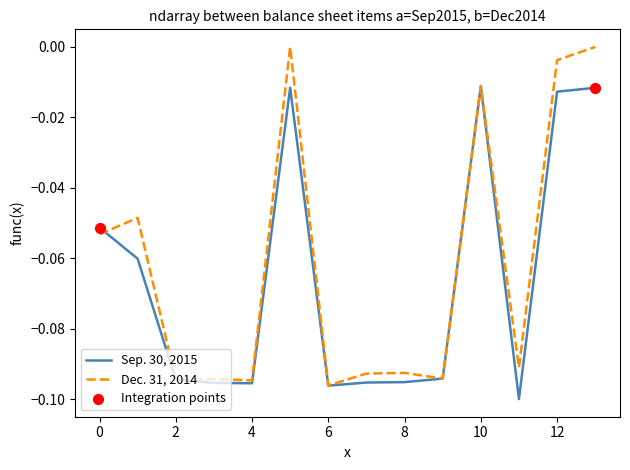

Which series has the largest range (max minus min)?

Dec. 31, 2014